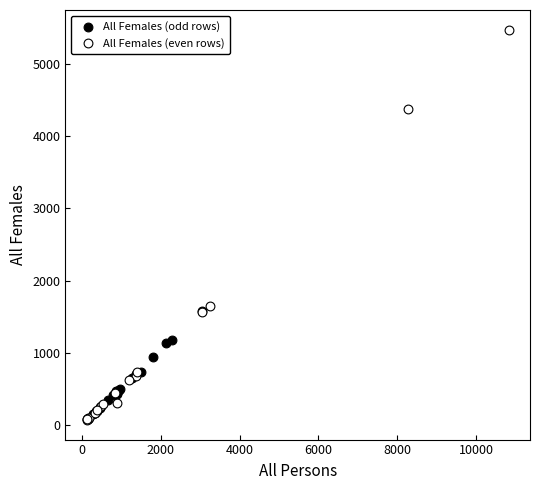

Which series contains the highest Y value?

All Females (even rows)